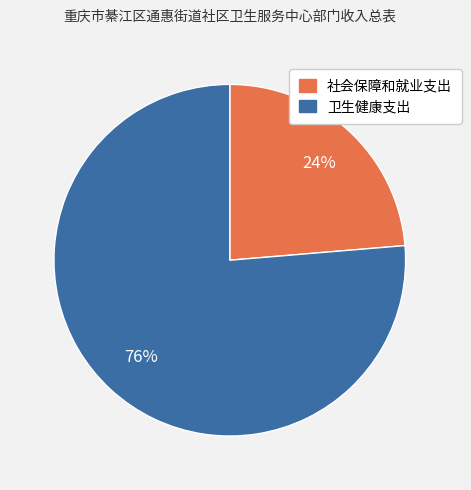

True or false: 社会保障和就业支出 accounts for 17% of the total.

False